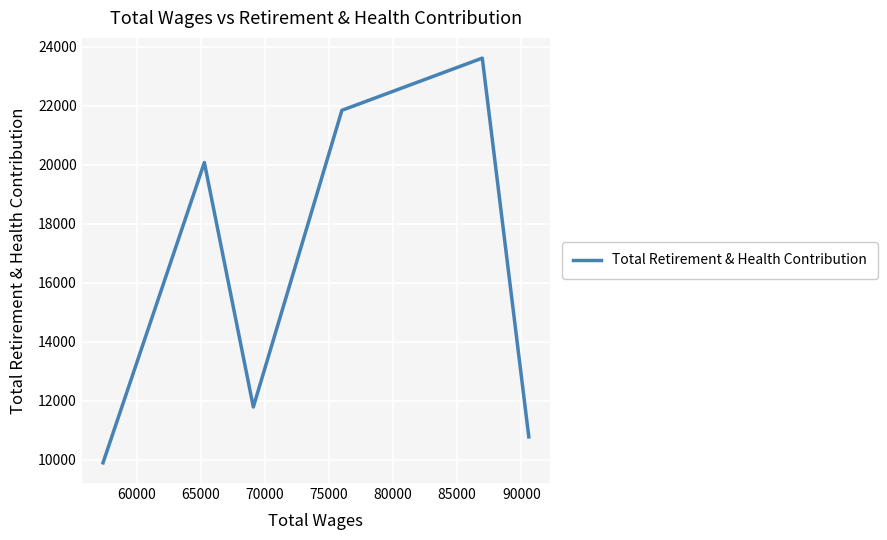

How many interior local peaks (higher than both neighbors) does the data have?

2